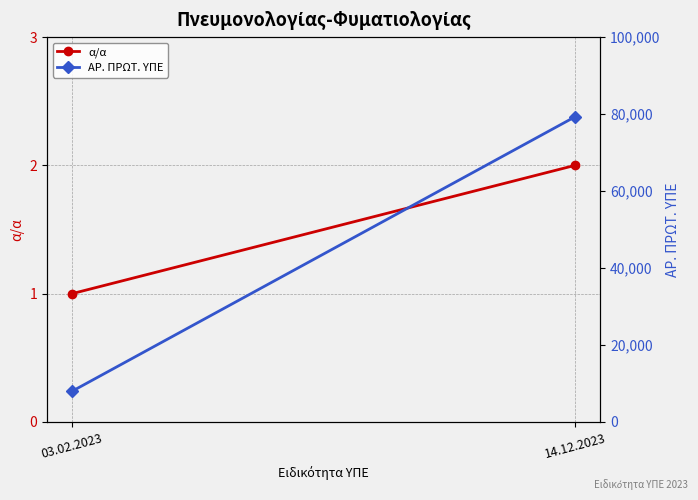

At 14.12.2023, list the series in order from smallest to largest.

α/α, ΑΡ. ΠΡΩΤ. ΥΠΕ